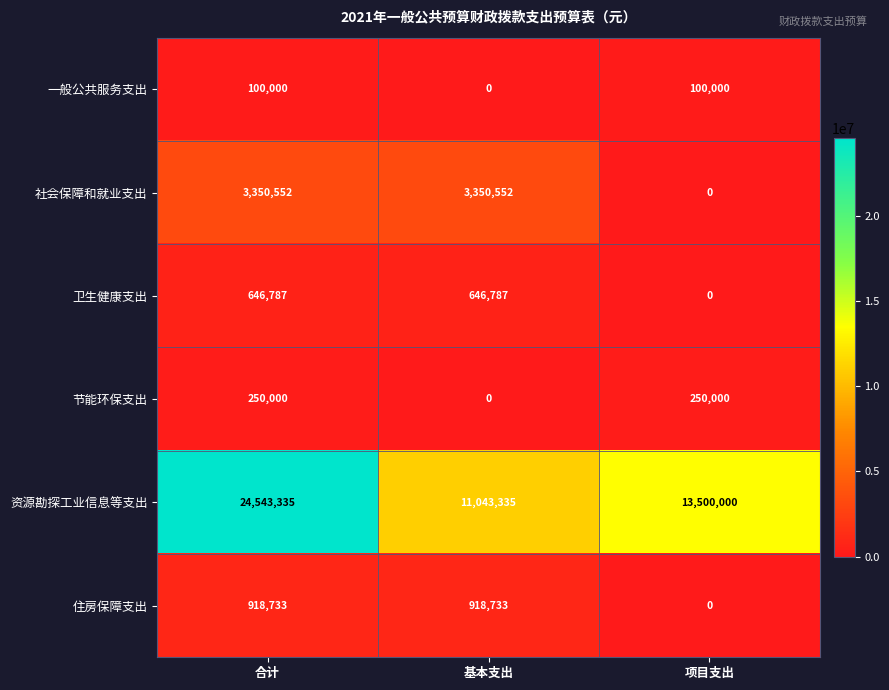

At which category is the sum across all series the highest?

合计